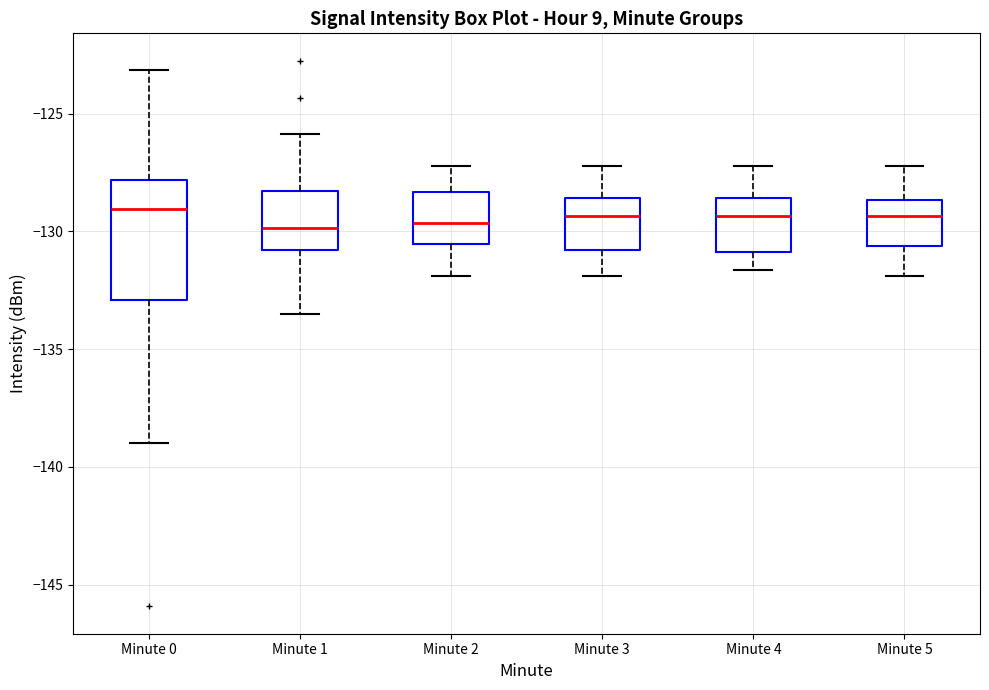

Which box is the tallest, from its lower edge to its upper edge?

Minute 0